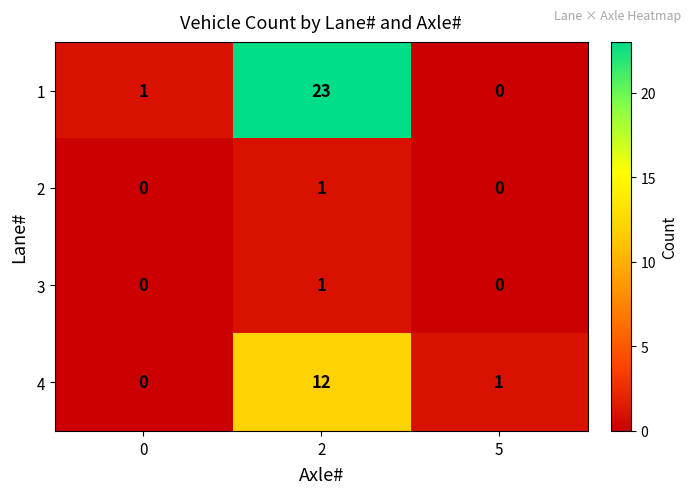

Between 0 and 2, which series saw the biggest shift?

1